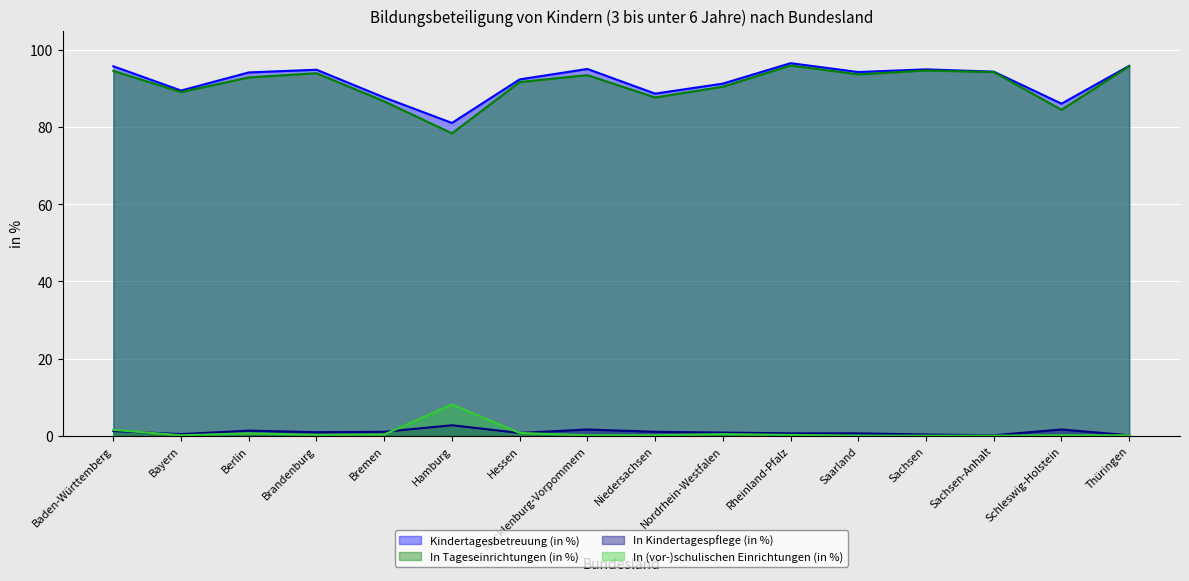

What position from the right is Saarland?

5